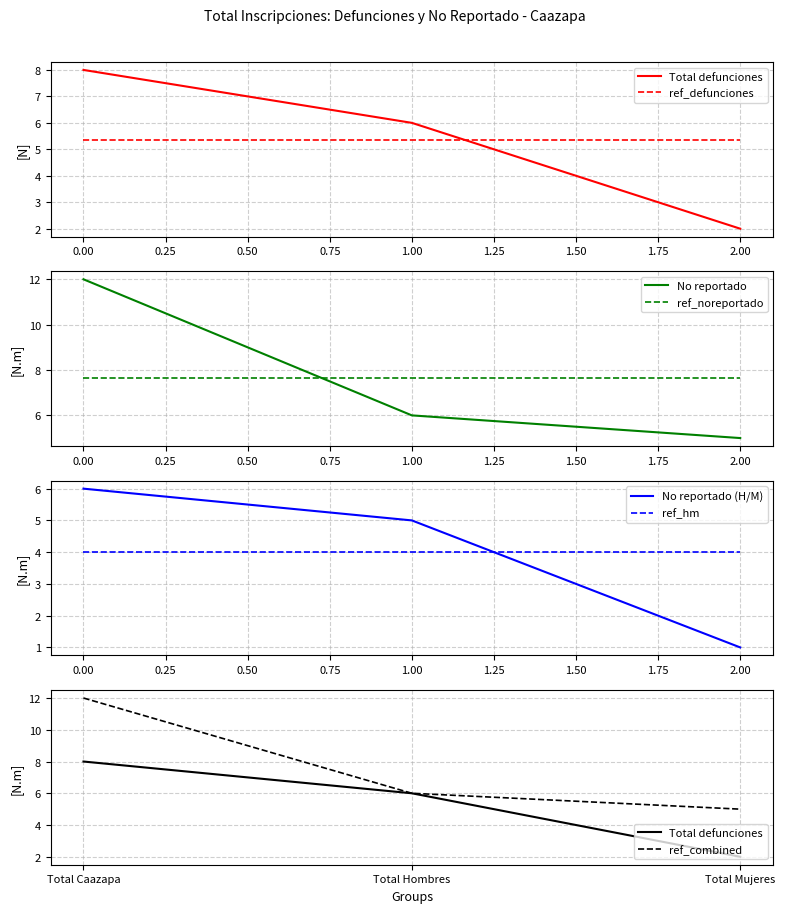

At how many categories does at least one series exceed 5?

2